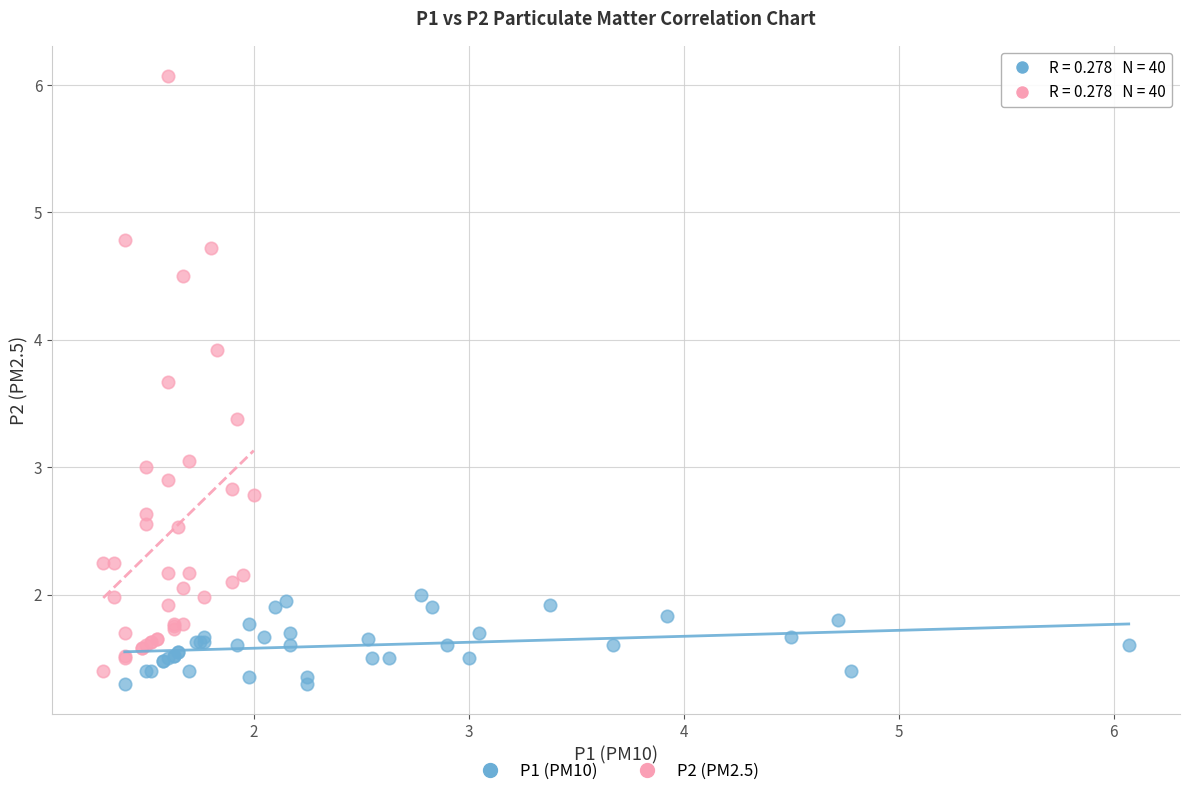

Which series has the largest Y range (max minus min)?

P2 (PM2.5)